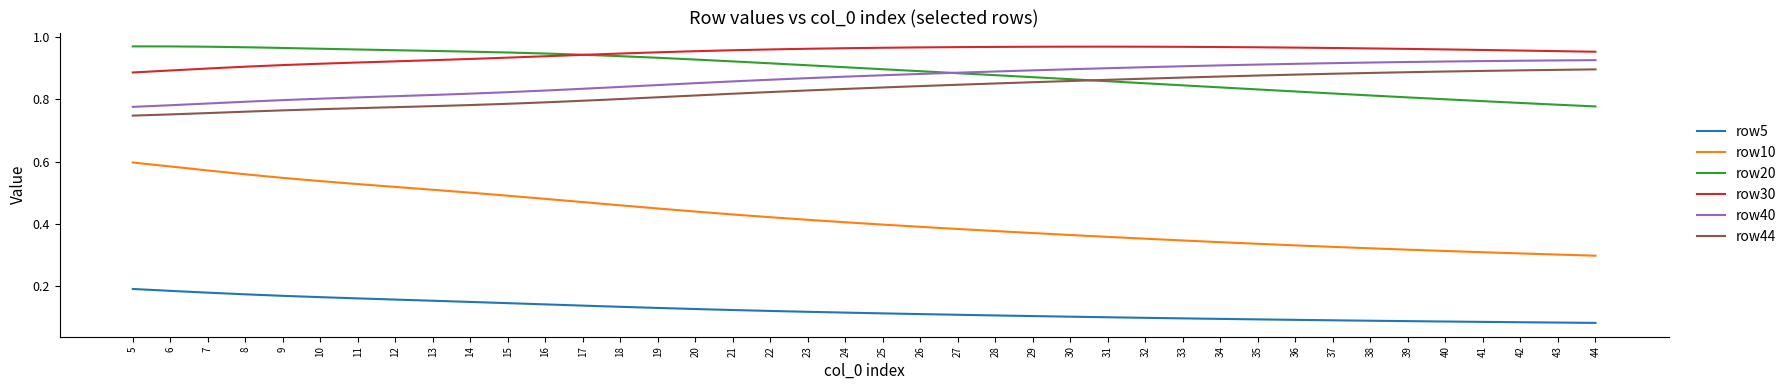

Which series has the largest total across all categories?

row30